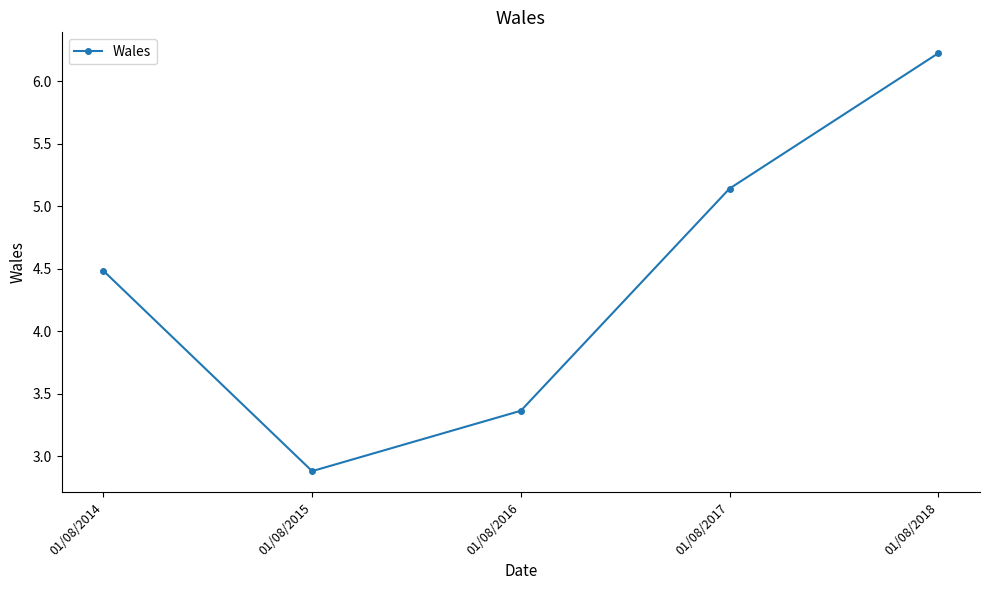

Approximately how many times larger is the value at 01/08/2014 compared to 01/08/2018?

0.7